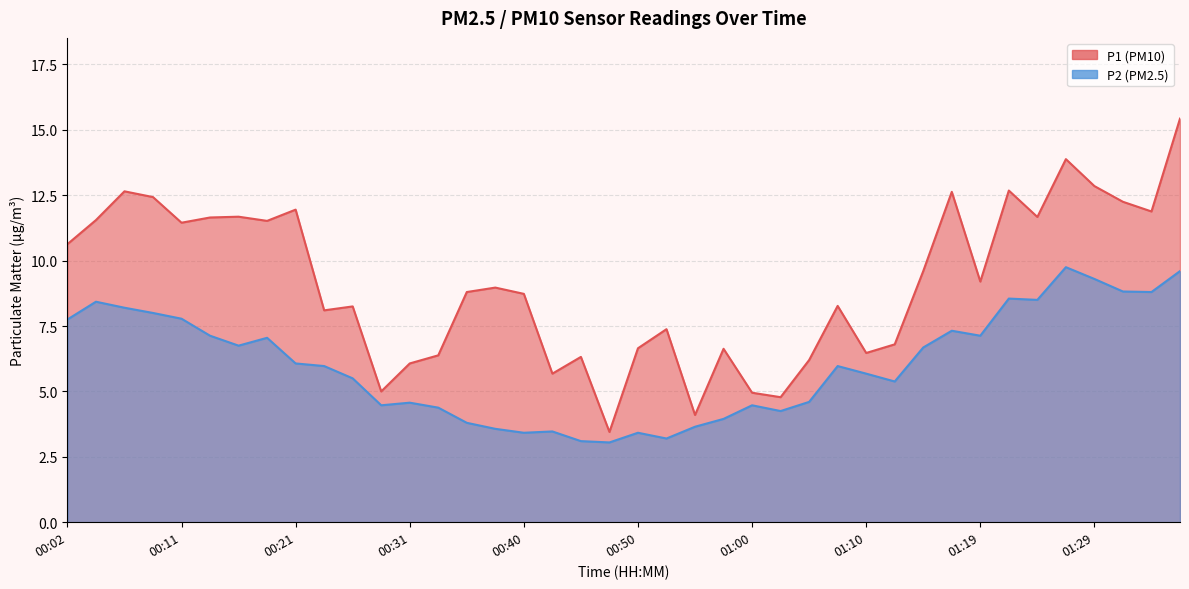

What is the difference between the maximum and minimum values in the P2 series?

6.7